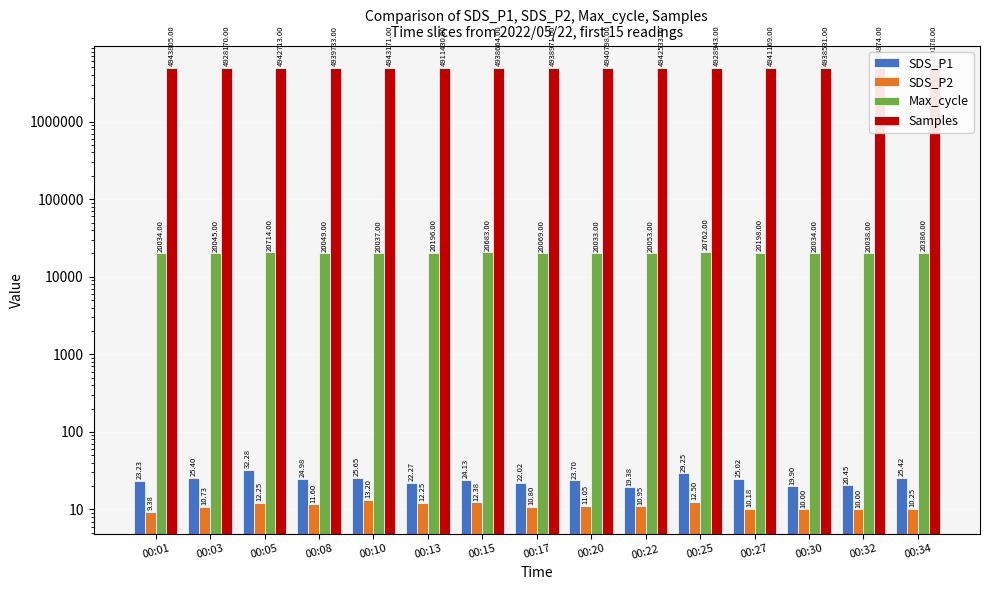

What is the total value across all series at 00:01?

4963871.6